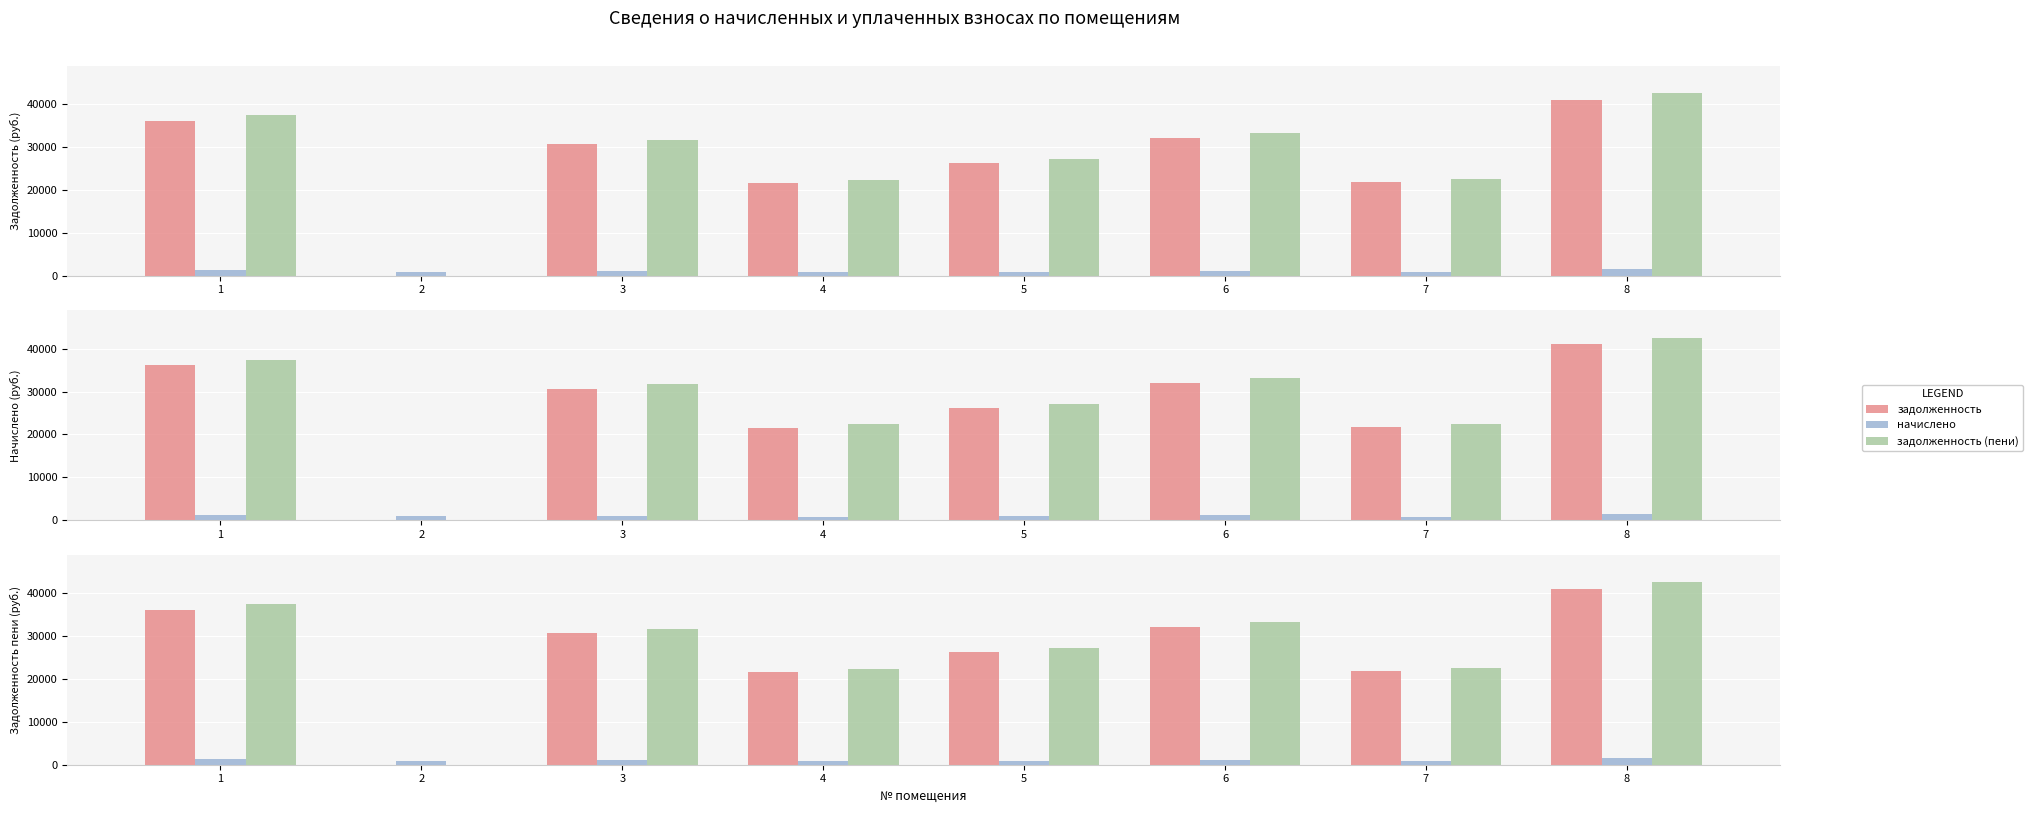

At which label is задолженность (пени) closest to 21270?

4